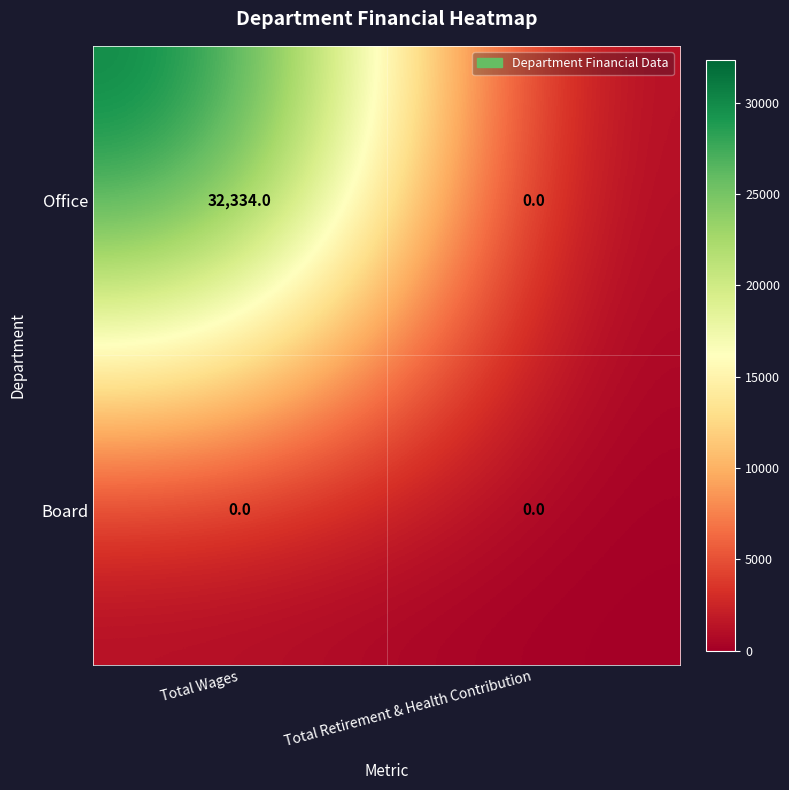

How many series are shown in this chart?

2